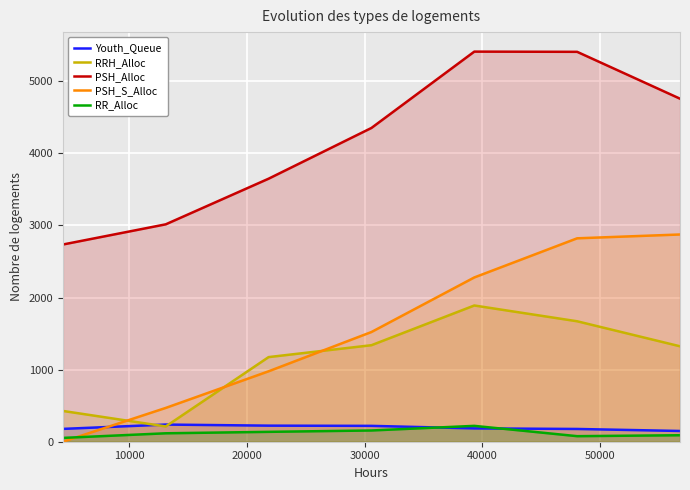

What are all the series names shown in the legend?

Youth_Queue, RRH_Alloc, PSH_Alloc, PSH_S_Alloc, RR_Alloc